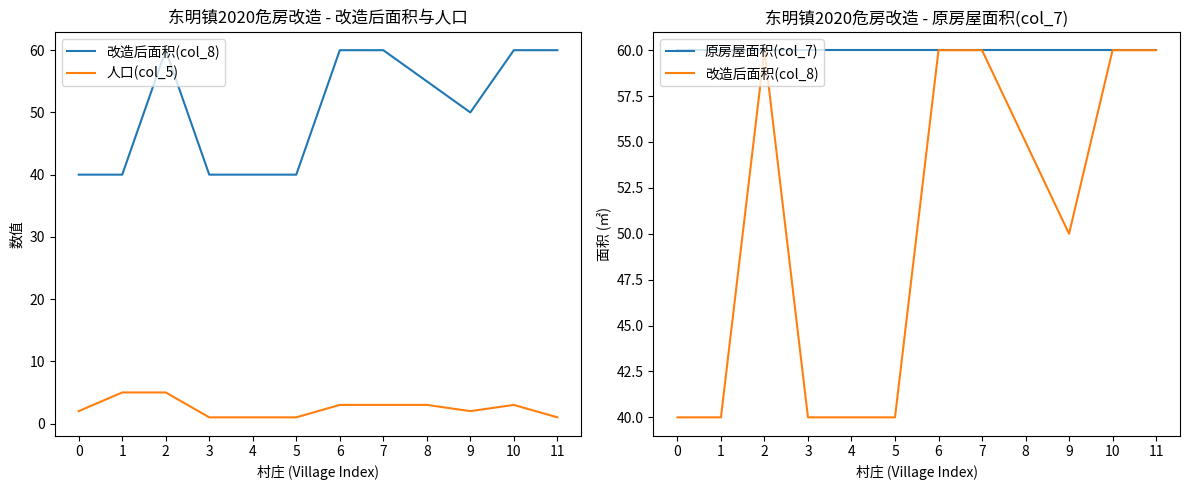

Reading left to right, extract all data points from this chart.

改造后面积(col_8): 0=40	1=40	2=60	3=40	4=40	5=40	6=60	7=60	8=55	9=50	10=60	11=60
人口(col_5): 0=2	1=5	2=5	3=1	4=1	5=1	6=3	7=3	8=3	9=2	10=3	11=1
原房屋面积(col_7): 0=60	1=60	2=60	3=60	4=60	5=60	6=60	7=60	8=60	9=60	10=60	11=60